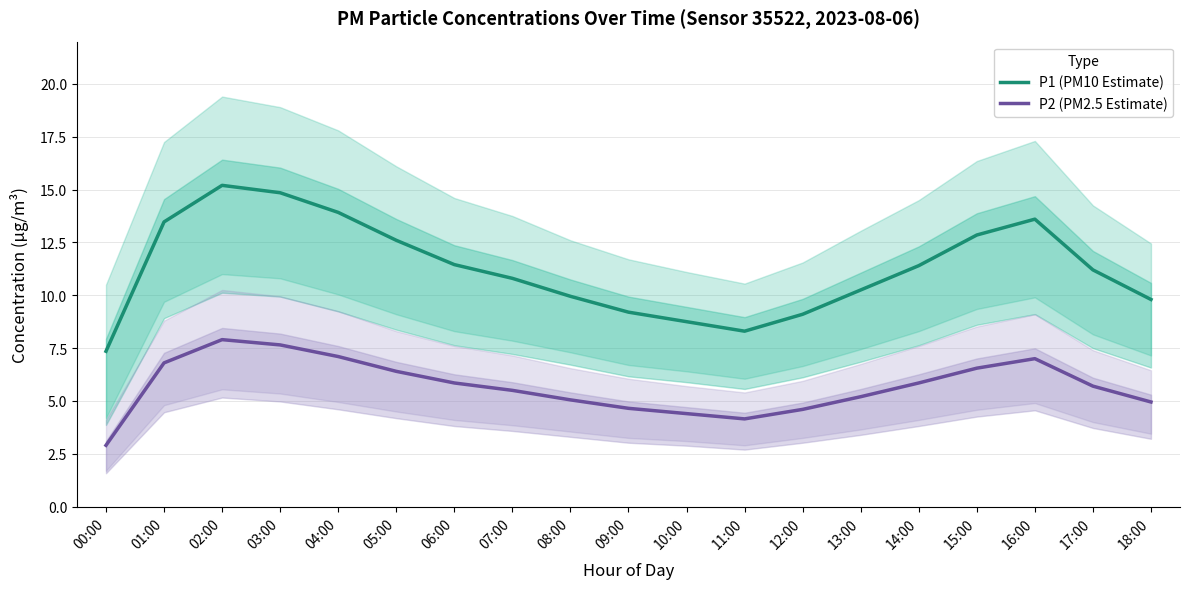

Is it true that P1 (PM10 Estimate) equals 2.1 at 08:00?

False